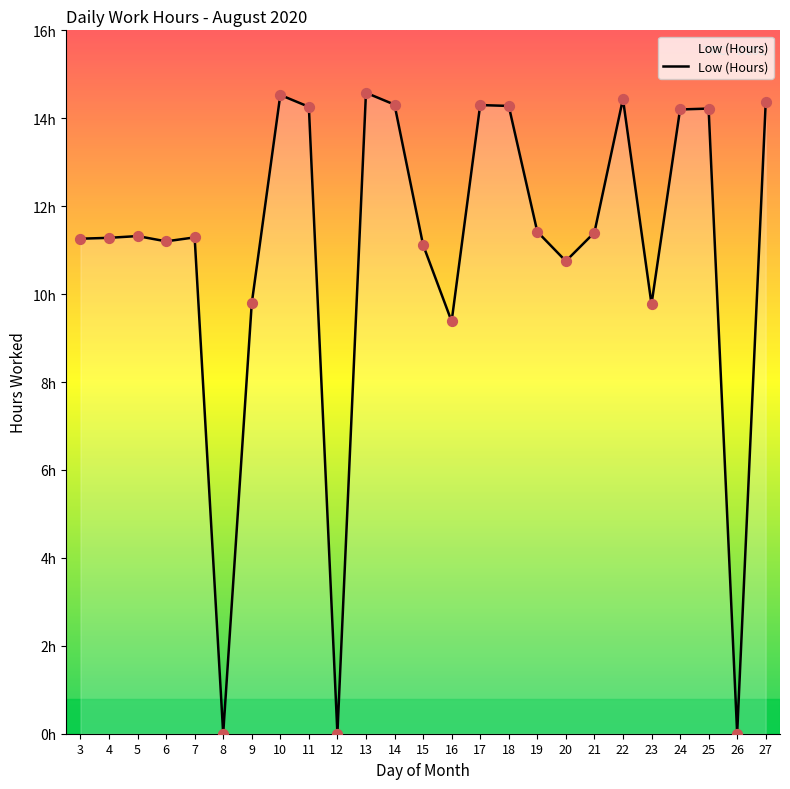

Is this an area chart (filled region under the line)?

Yes